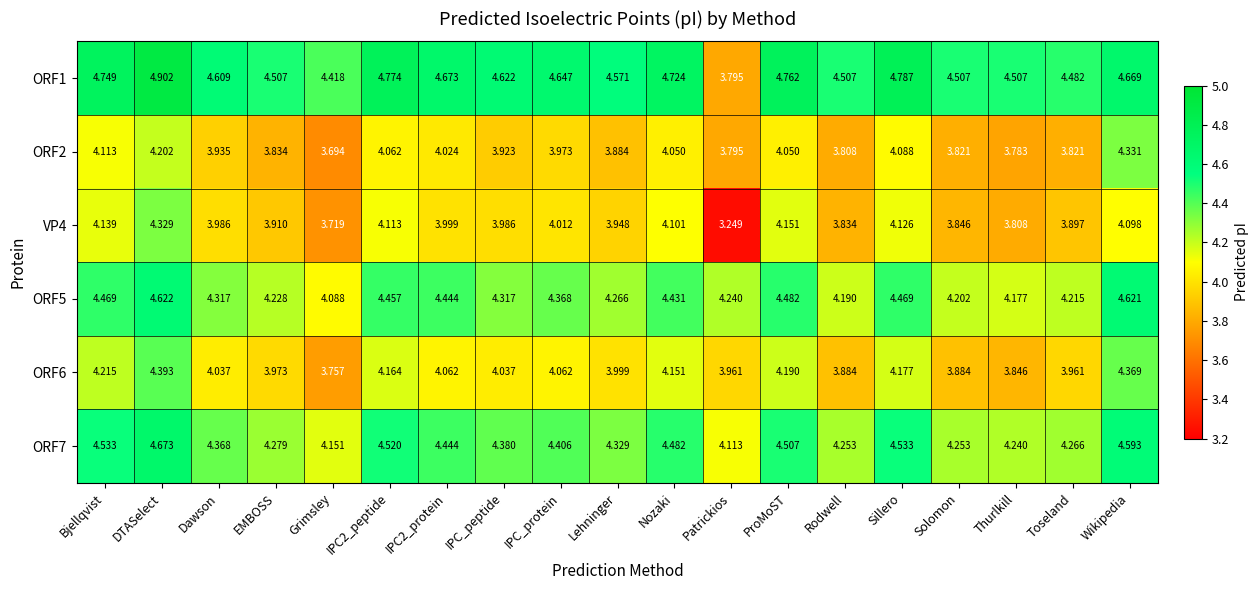

Is the value of ORF5 at Wikipedia greater than the value of VP4 at Patrickios?

Yes